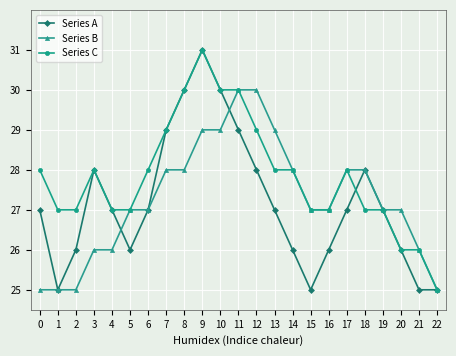

What is the total value across all series at 17?

83